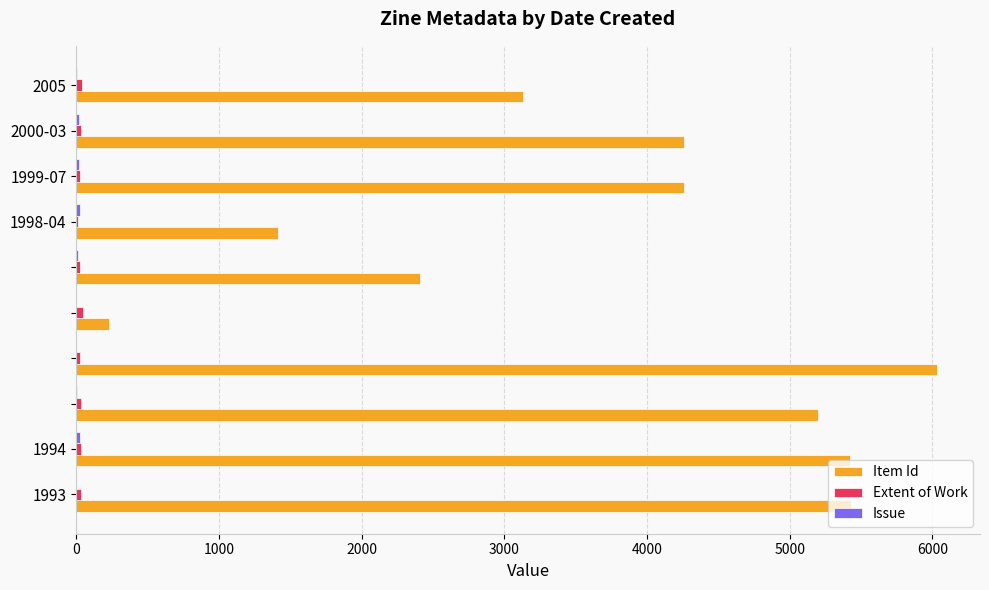

What is the greatest value displayed?

6032